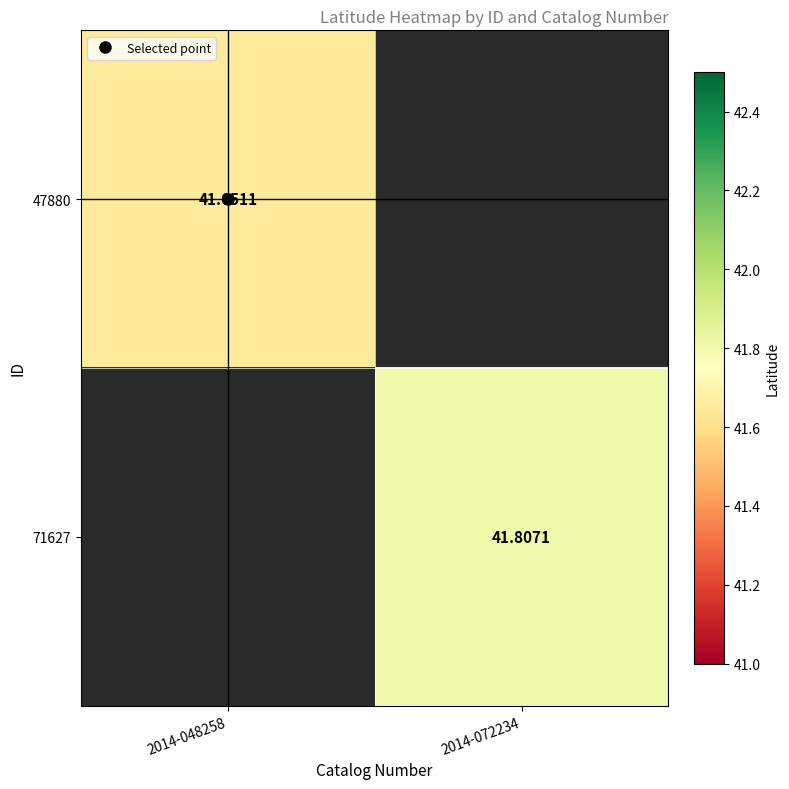

What is the maximum value shown in the chart?

41.8